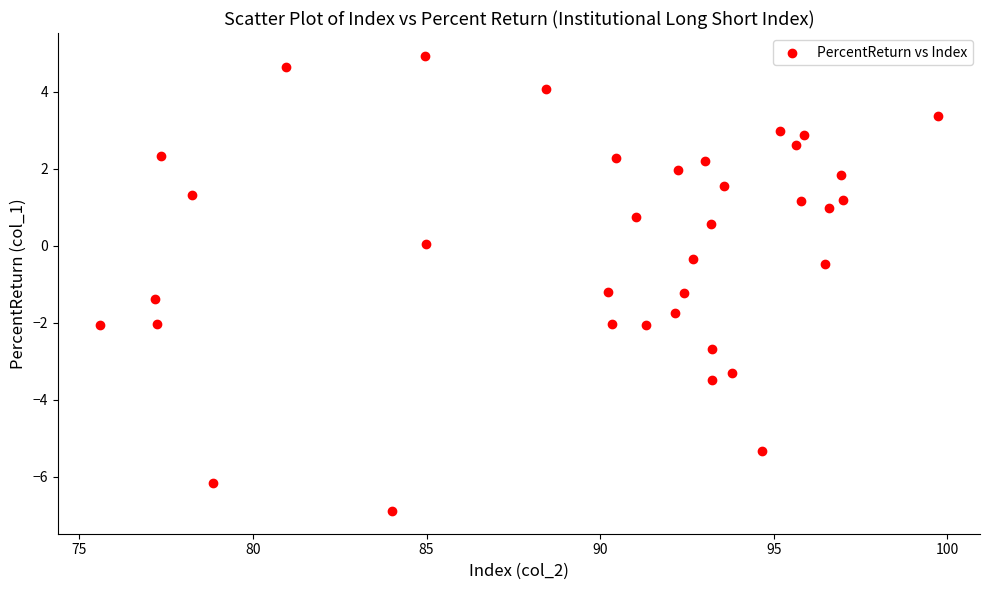

What is the range of X values (max minus min)?

24.1